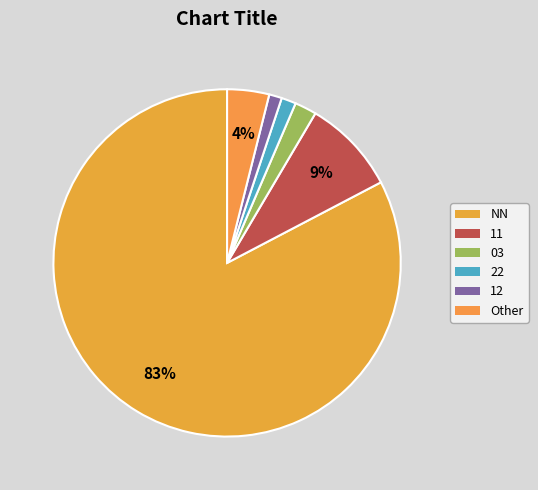

To the nearest percent, what is the difference between the largest and smallest slice percentages?

81%